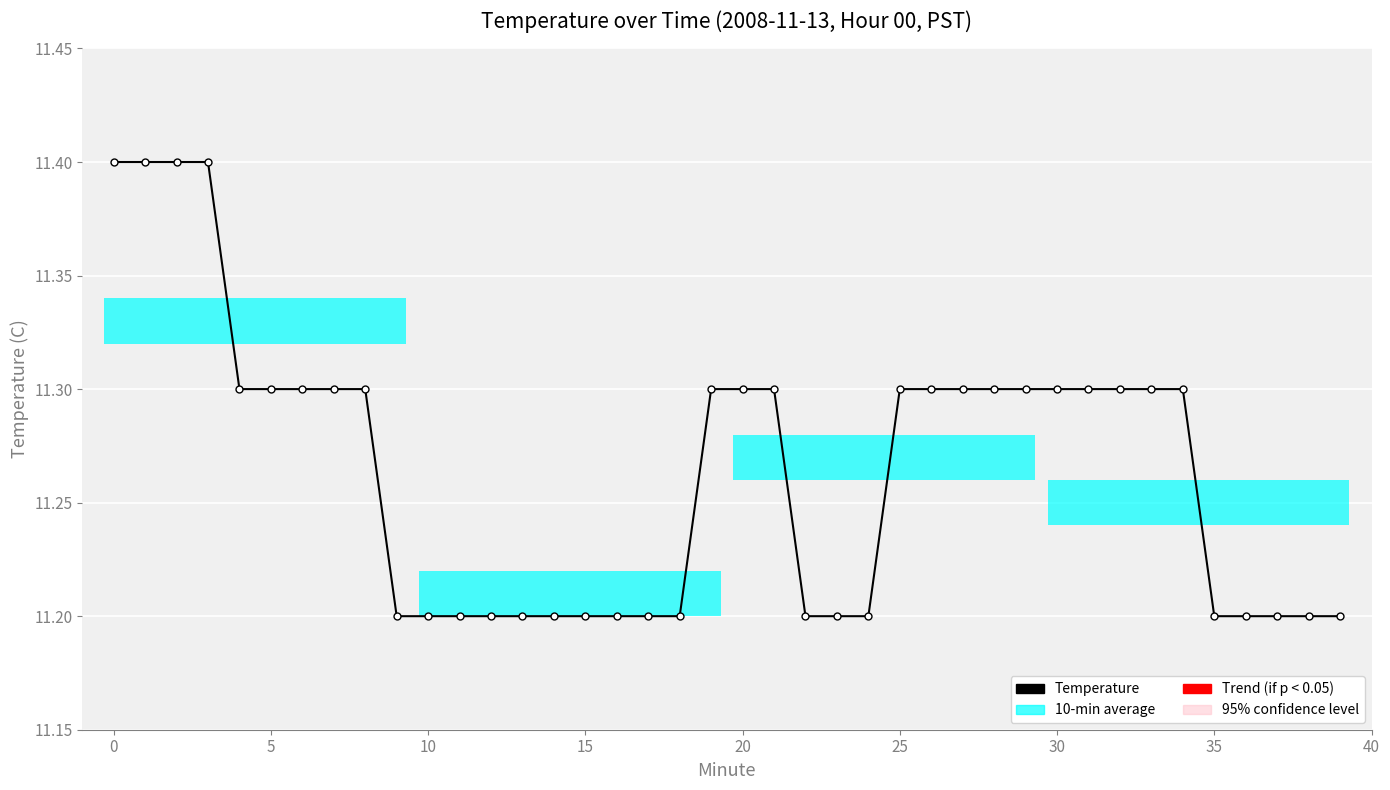

Reading right to left, extract all data points from this chart.

11.2	11.2	11.2	11.2	11.2	11.3	11.3	11.3	11.3	11.3	11.3	11.3	11.3	11.3	11.3	11.2	11.2	11.2	11.3	11.3	11.3	11.2	11.2	11.2	11.2	11.2	11.2	11.2	11.2	11.2	11.2	11.3	11.3	11.3	11.3	11.3	11.4	11.4	11.4	11.4